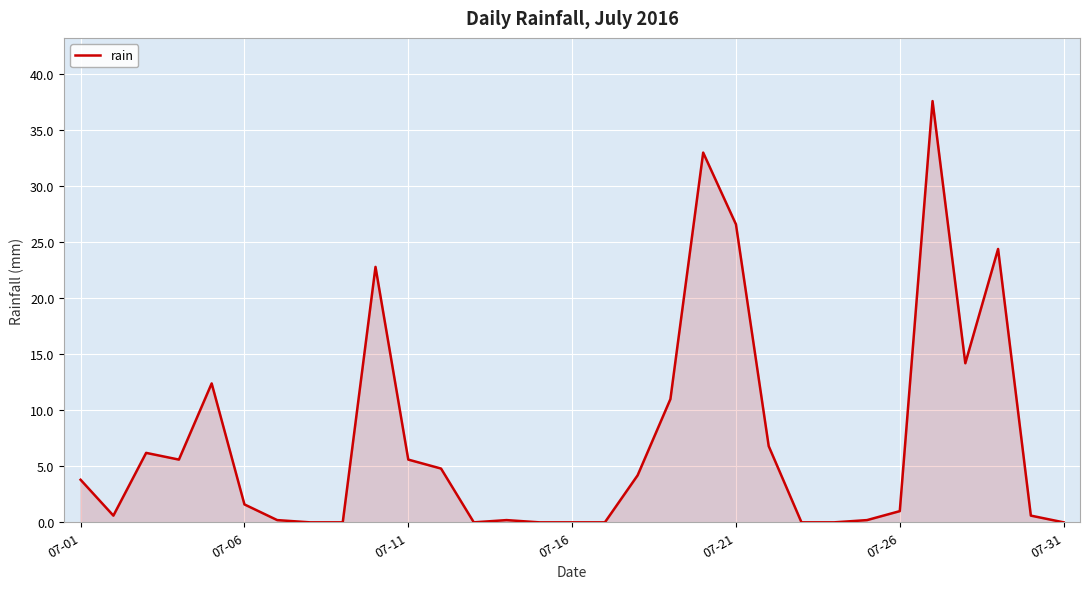

What is the greatest value displayed?

37.6